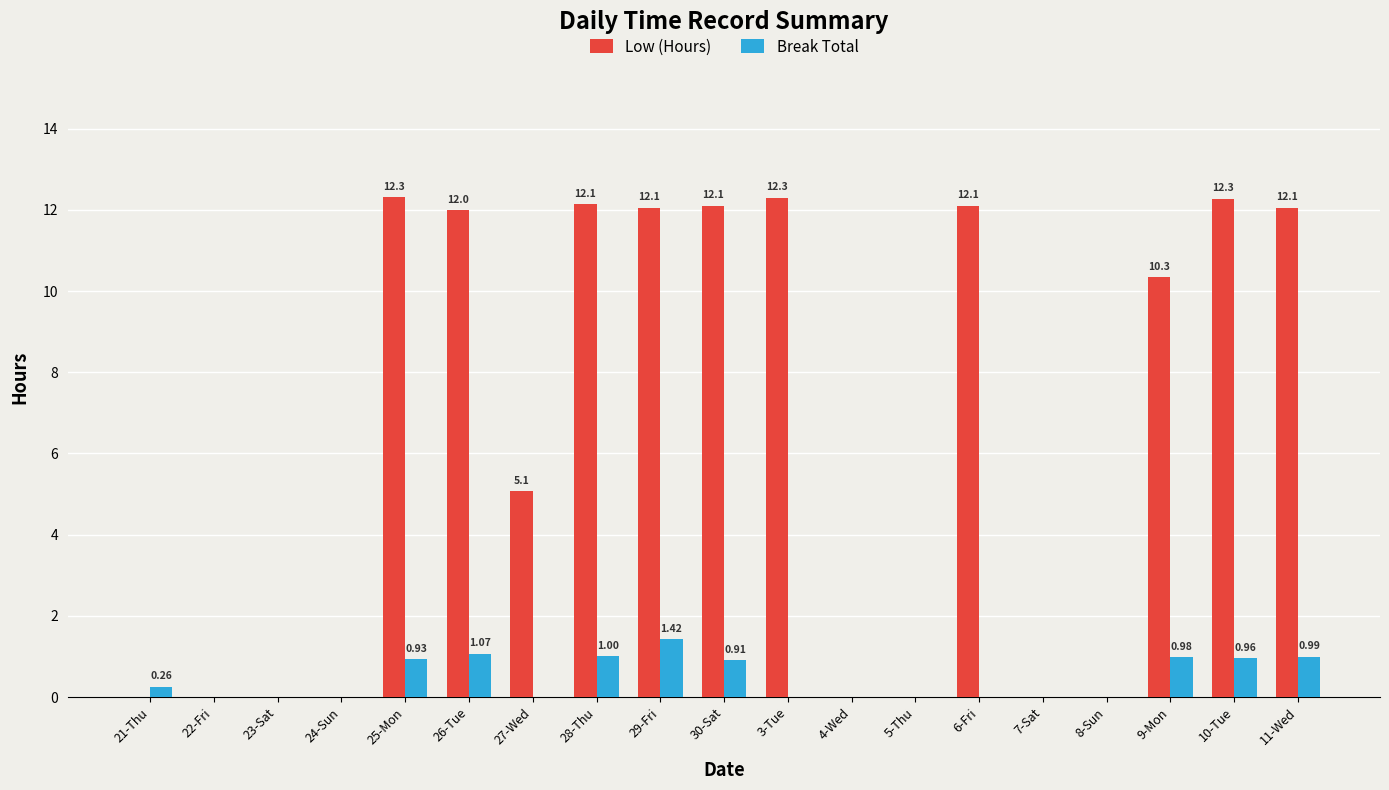

Between 28-Thu and 6-Fri, which series saw the biggest shift?

Break Total